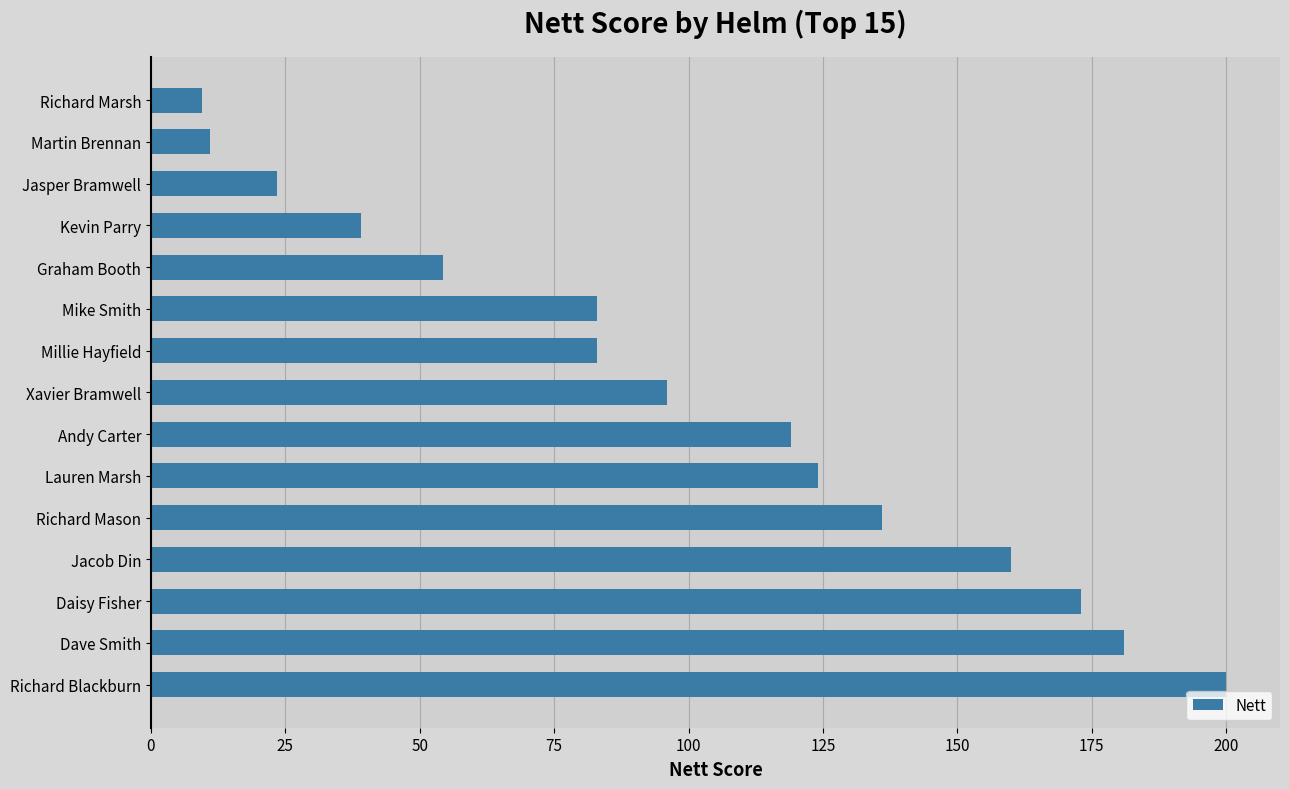

What is the label of the 1st bar from the bottom?

Richard Blackburn